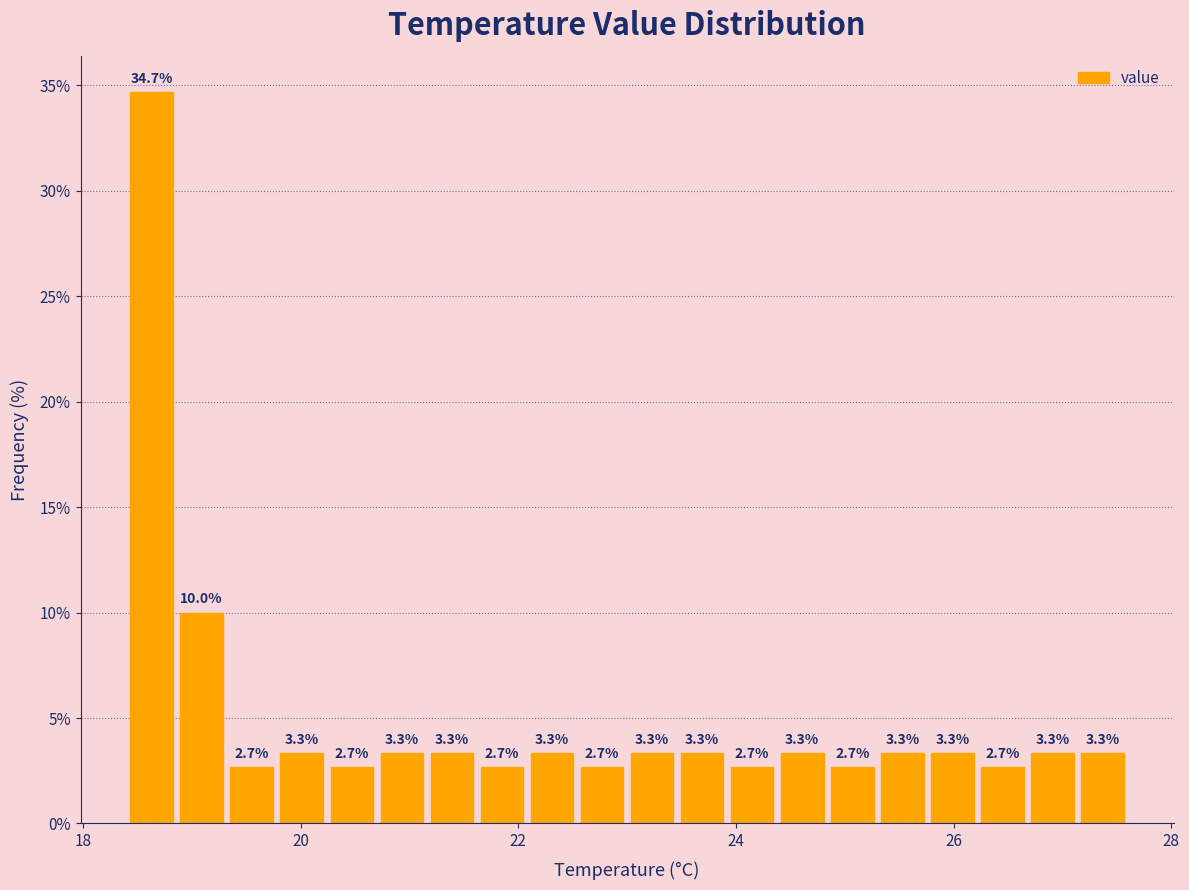

Read against the x-axis, roughly where is the centre of the tallest bar?

18.6